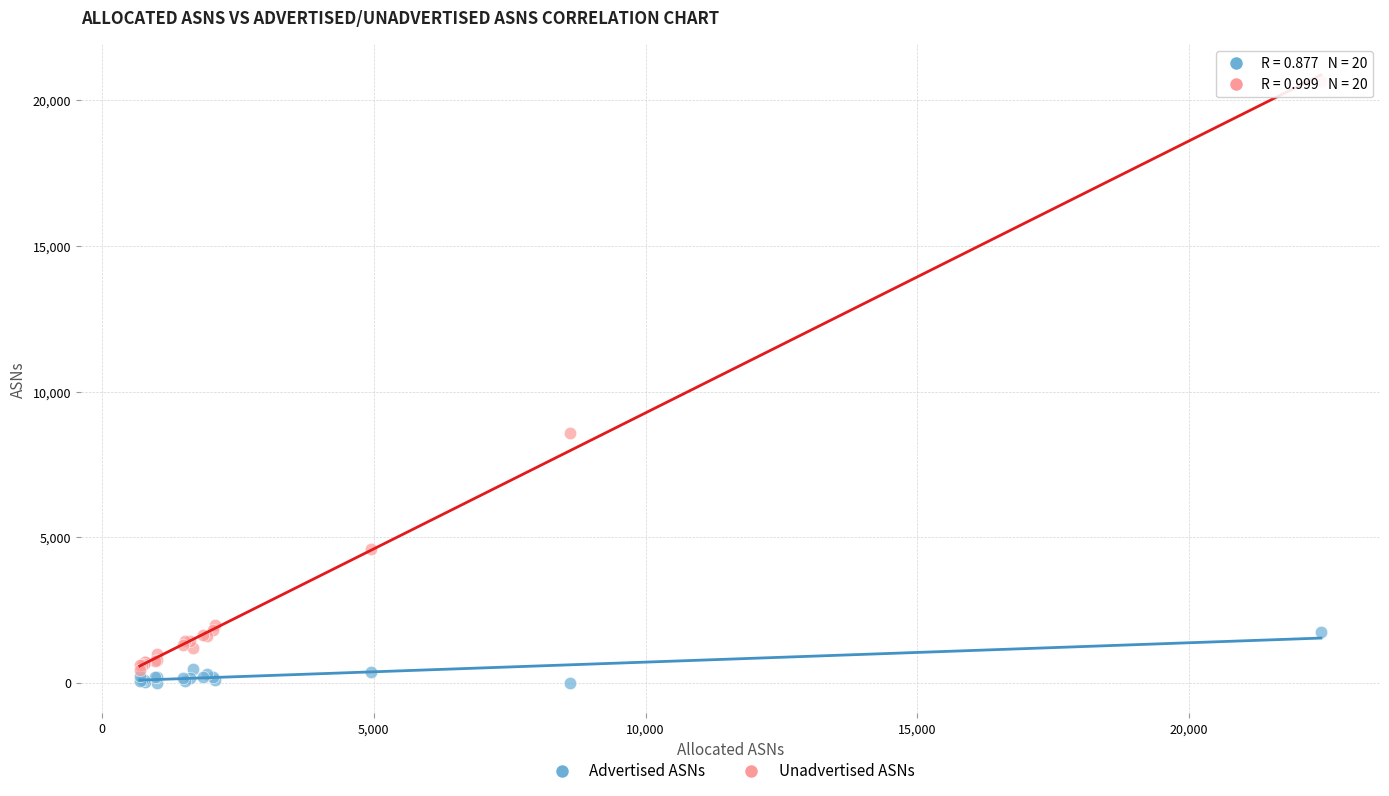

Which series has the widest spread of Y values?

Unadvertised ASNs